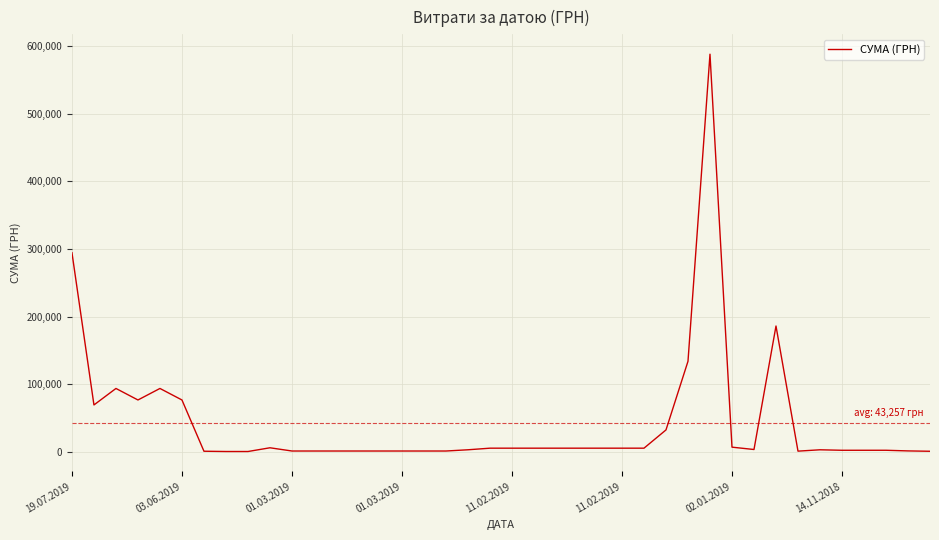

What is the maximum value shown in the chart?

587884.5